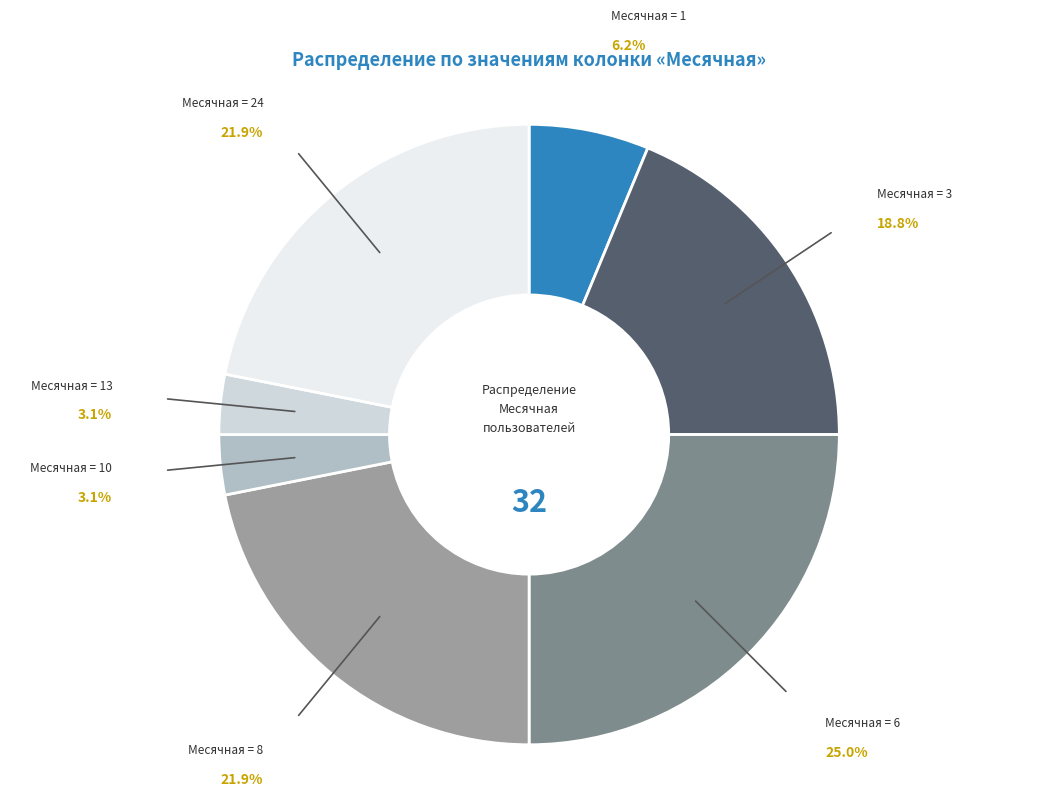

How many segments does this pie chart have?

7